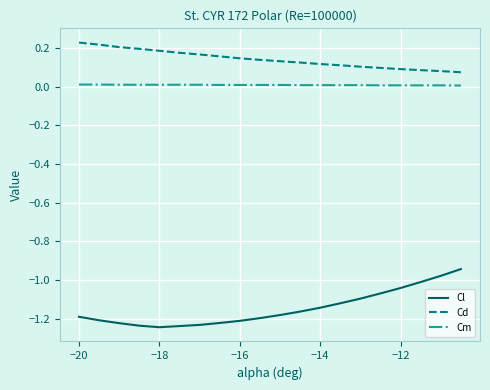

True or false: Cl and Cm cross at least once.

False